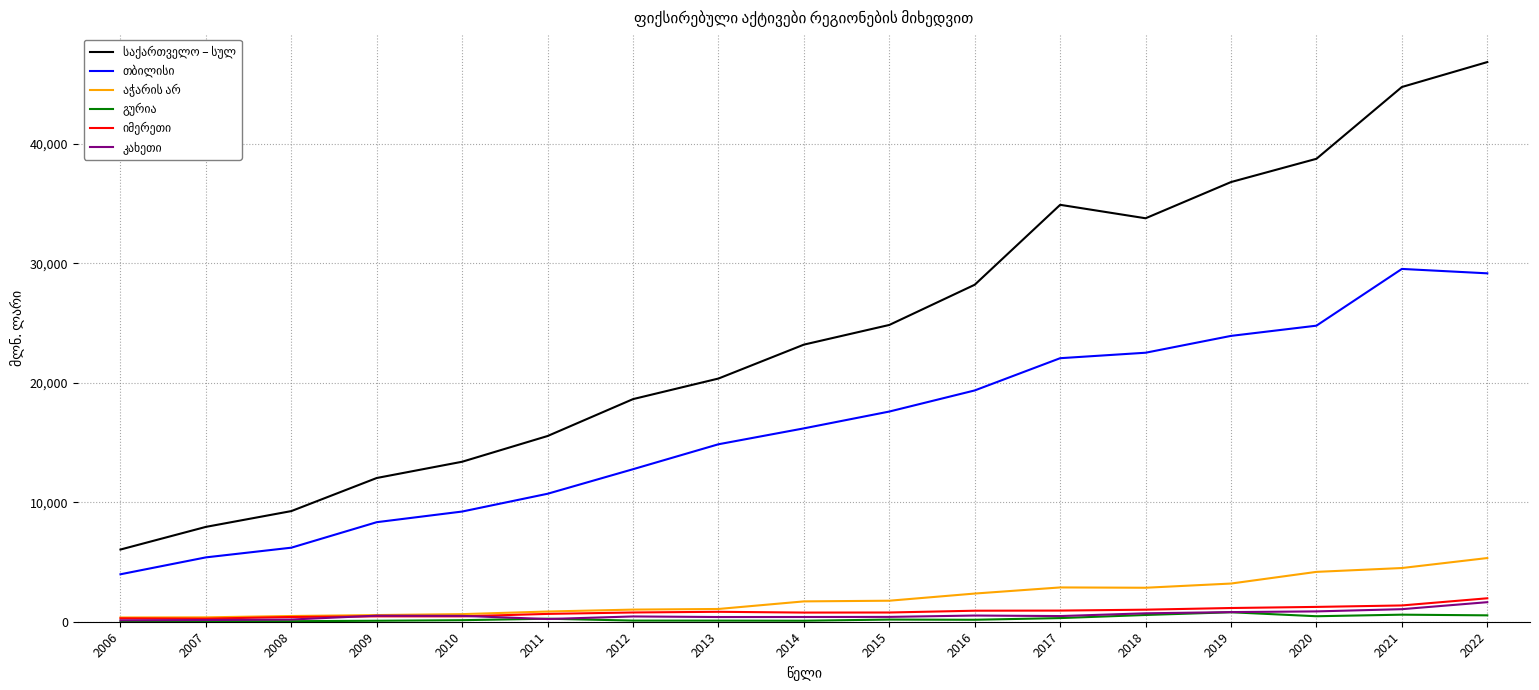

Where does the გურია series first go above 164?

2011